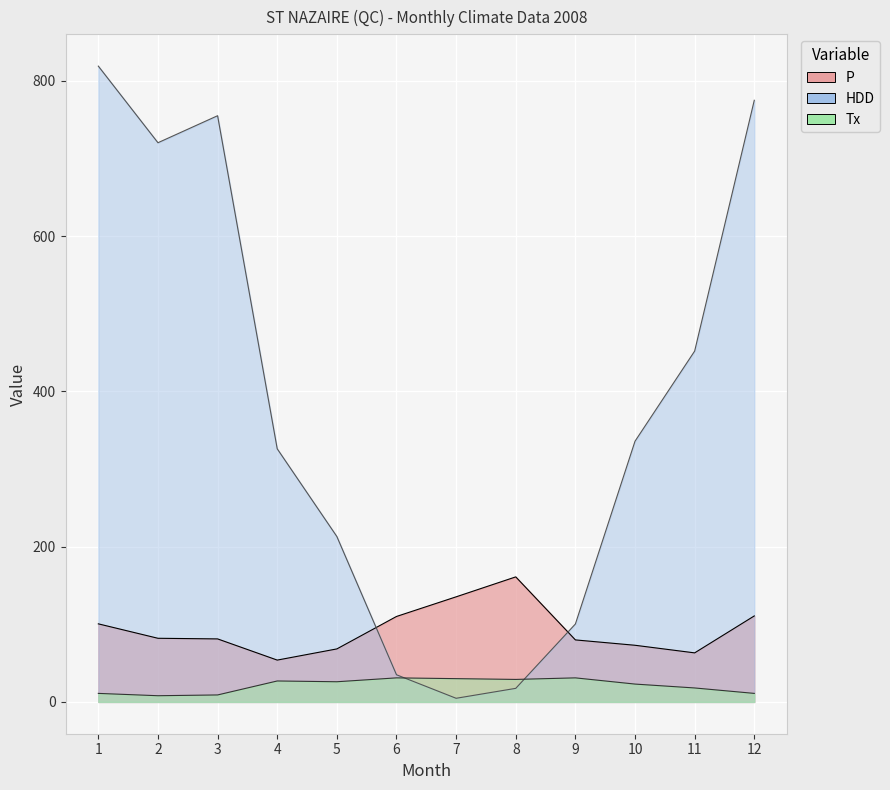

What is the greatest value displayed?

819.1